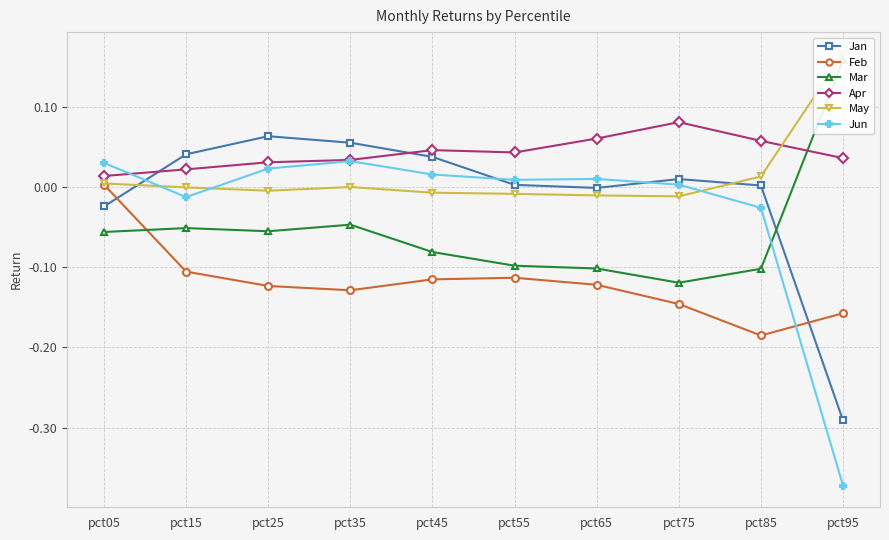

What are all the series names shown in the legend?

Jan, Feb, Mar, Apr, May, Jun